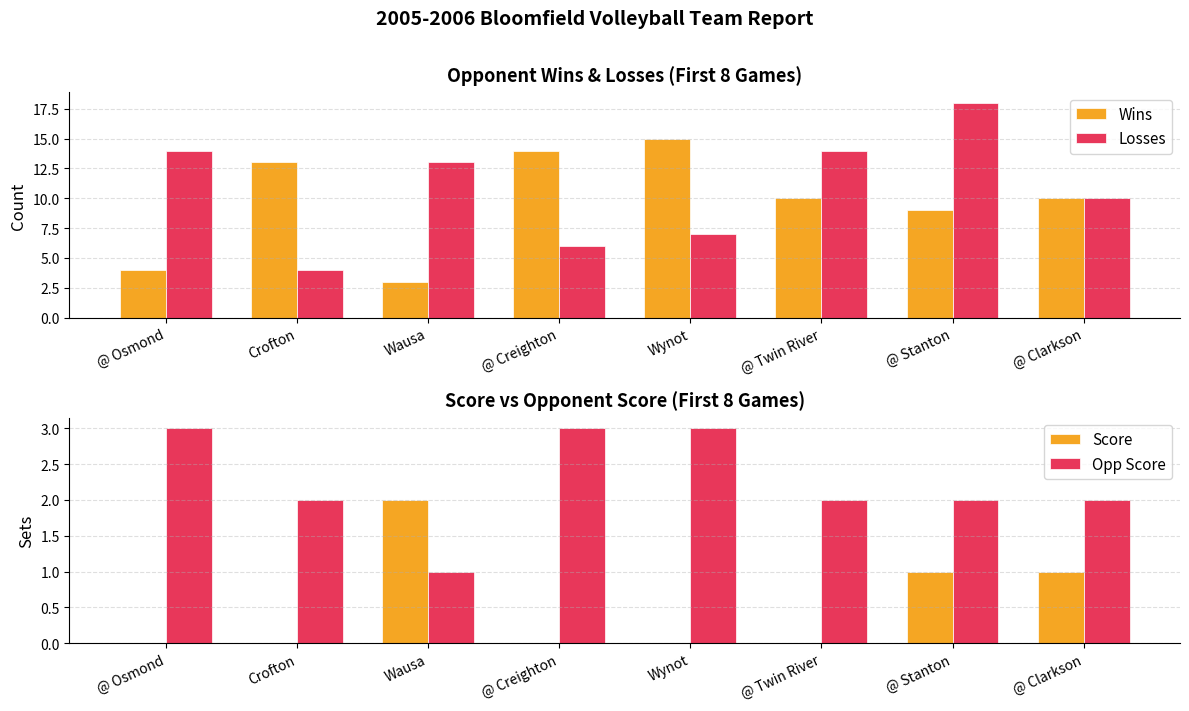

What is the approximate value of Wins at @ Osmond?

4